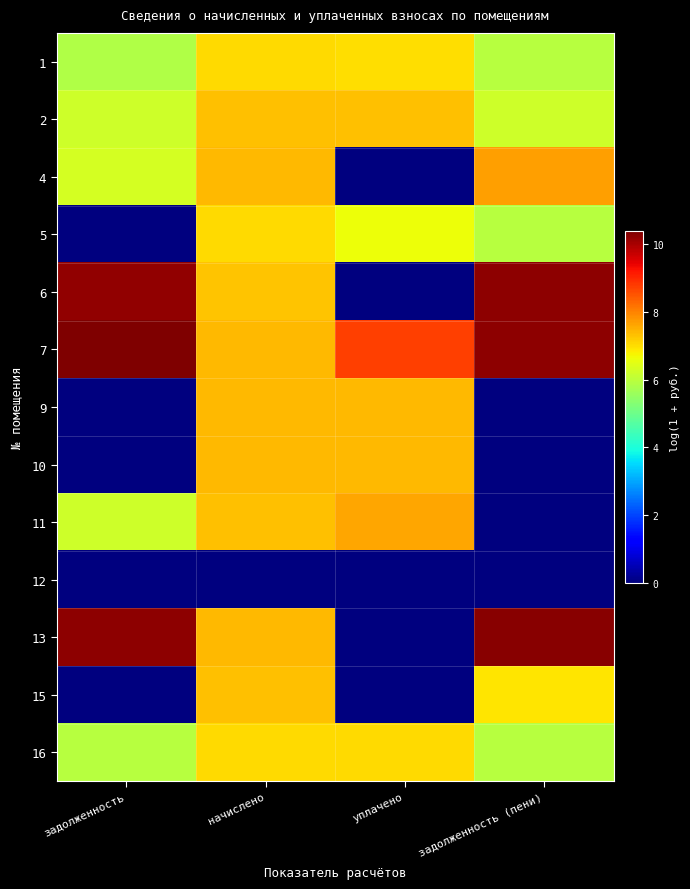

What is the difference between the highest and lowest values at задолженность (пени)?

10.3